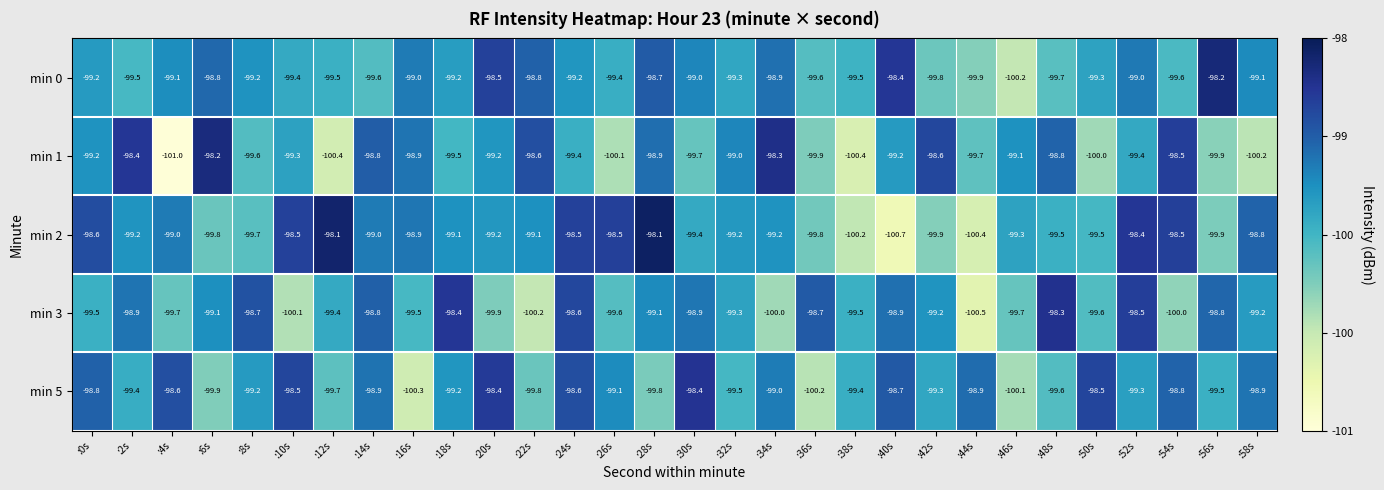

How many distinct data groups are displayed?

5